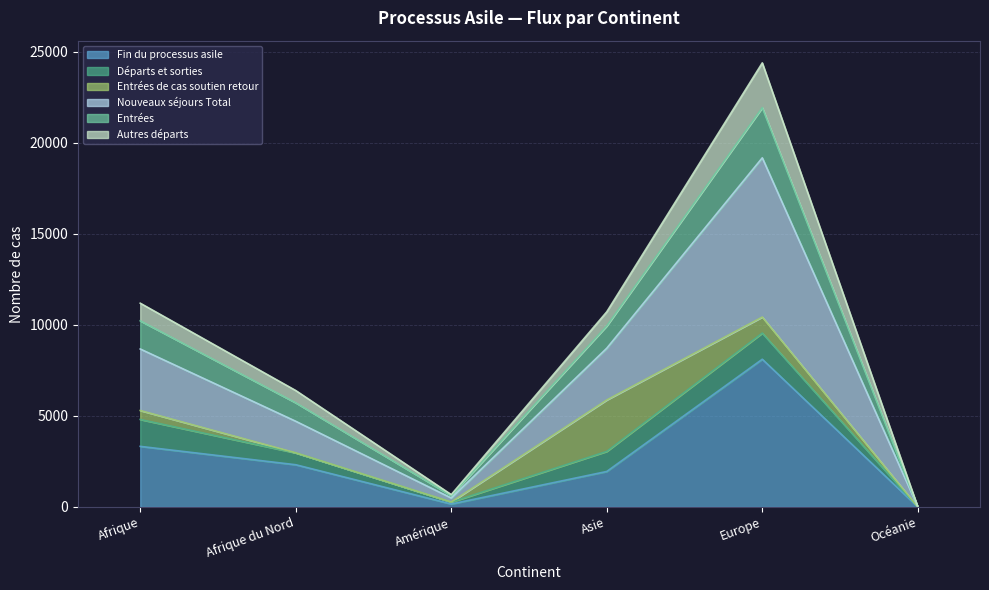

Does the chart have visible grid lines?

Yes